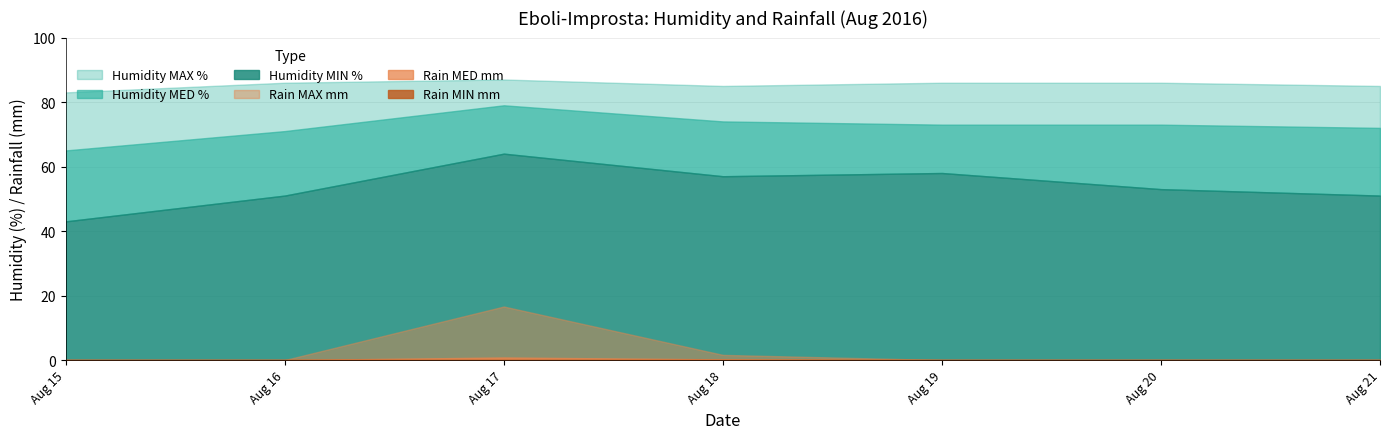

What value does the Humidity MED % series have at 18/08/2016?

74.0